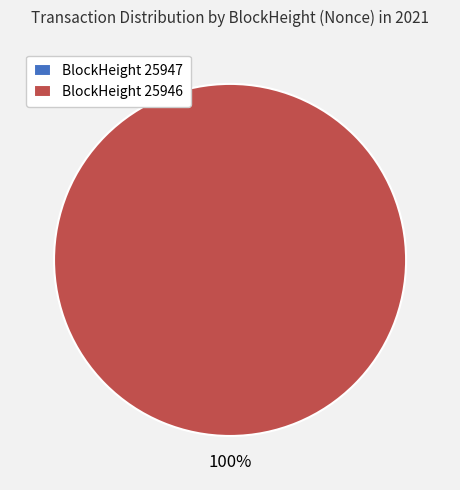

Which category has the biggest portion of the pie?

25946